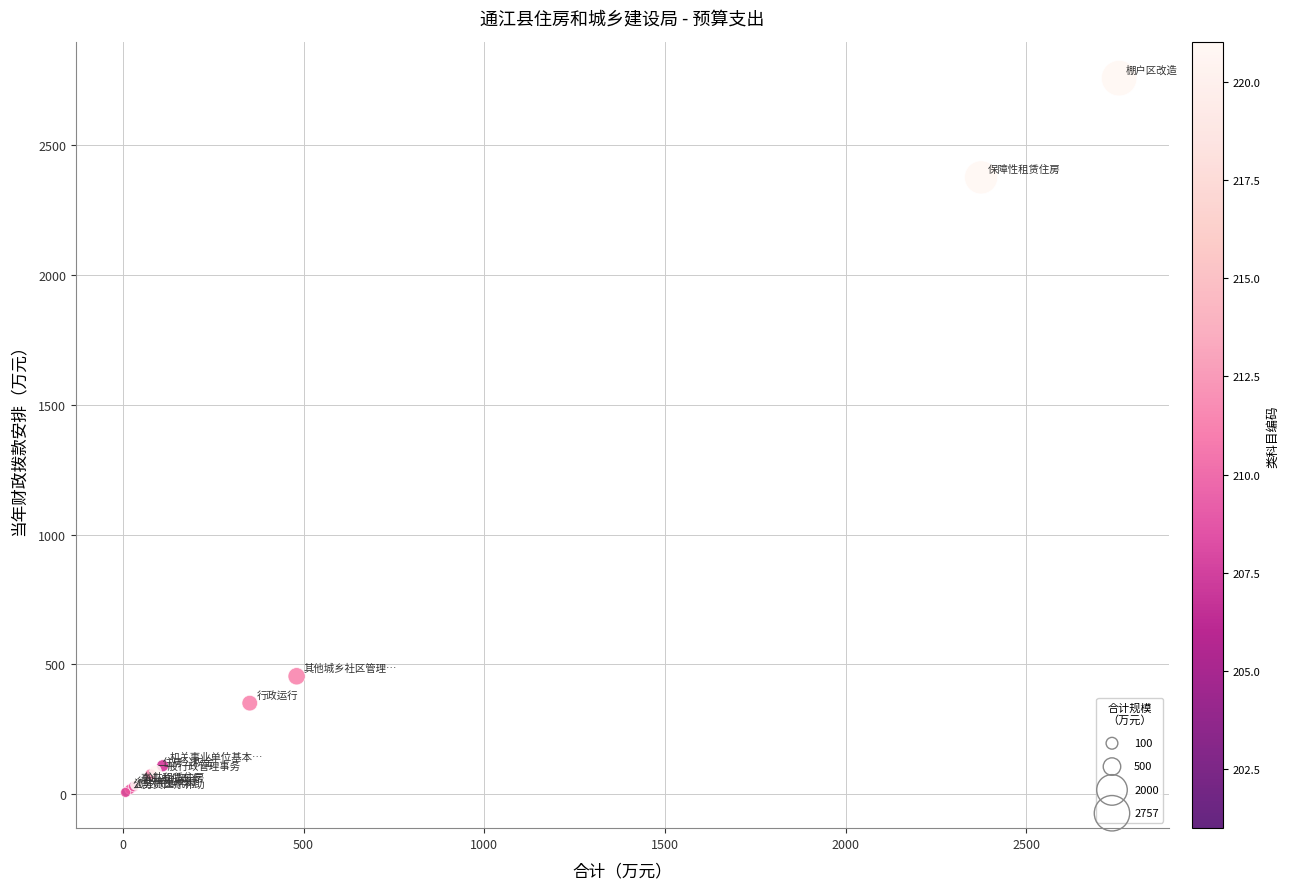

What Y value in the scatter plot is closest to 1382?

454.4